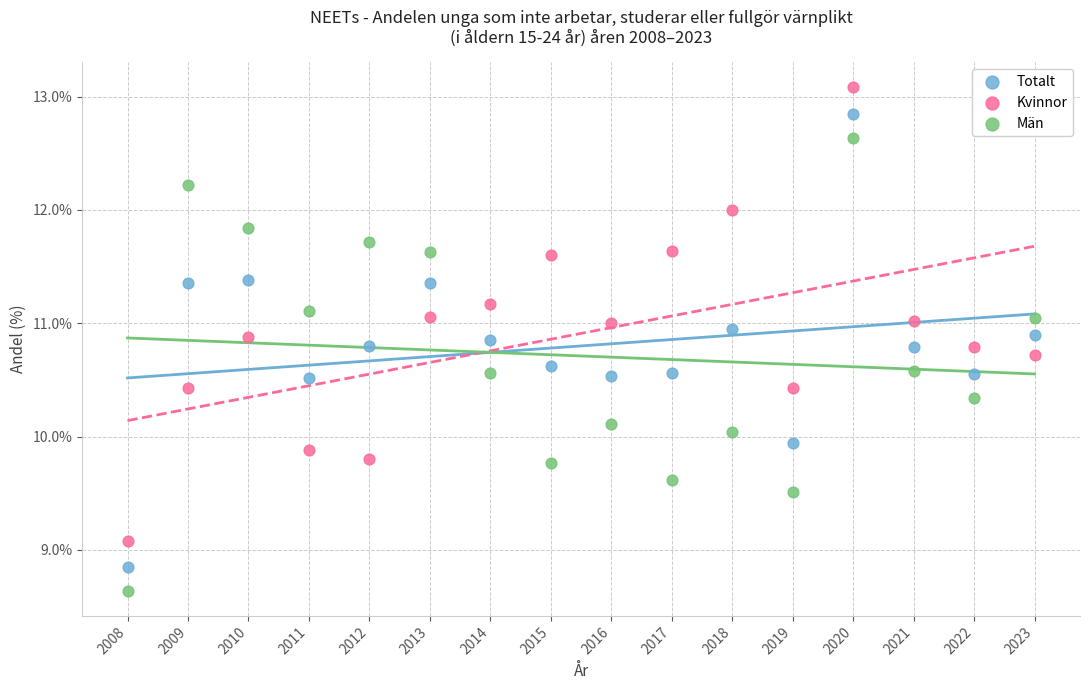

What are all the series names shown in the legend?

Totalt, Kvinnor, Män